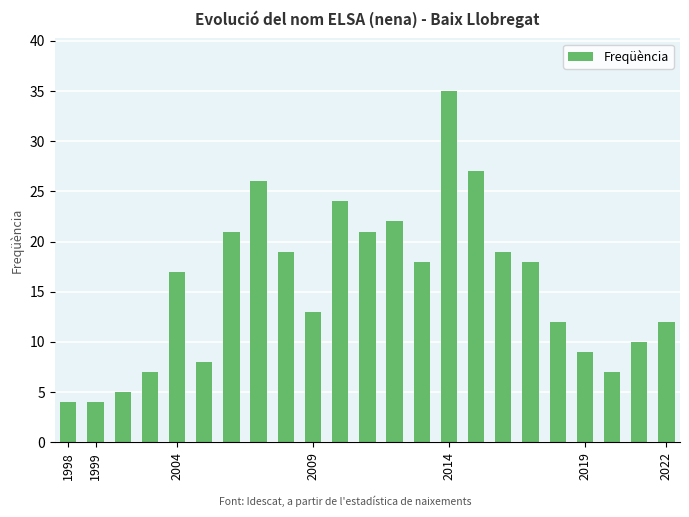

What is the smallest value displayed?

4